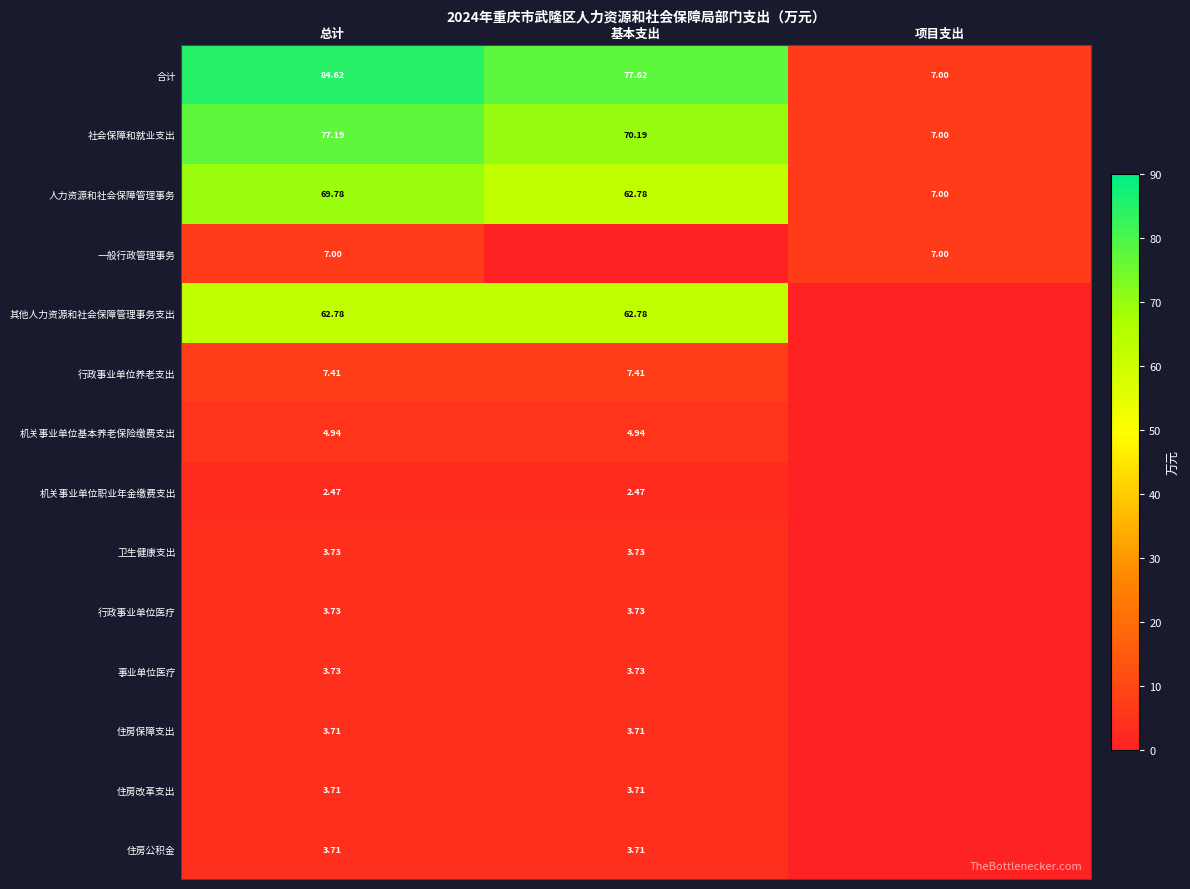

Which category has the highest value in the 合计 series?

总计